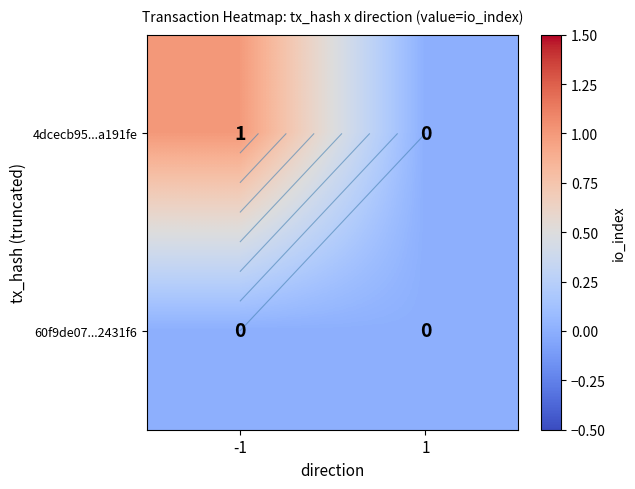

At which category does the chart reach its minimum across all series?

1